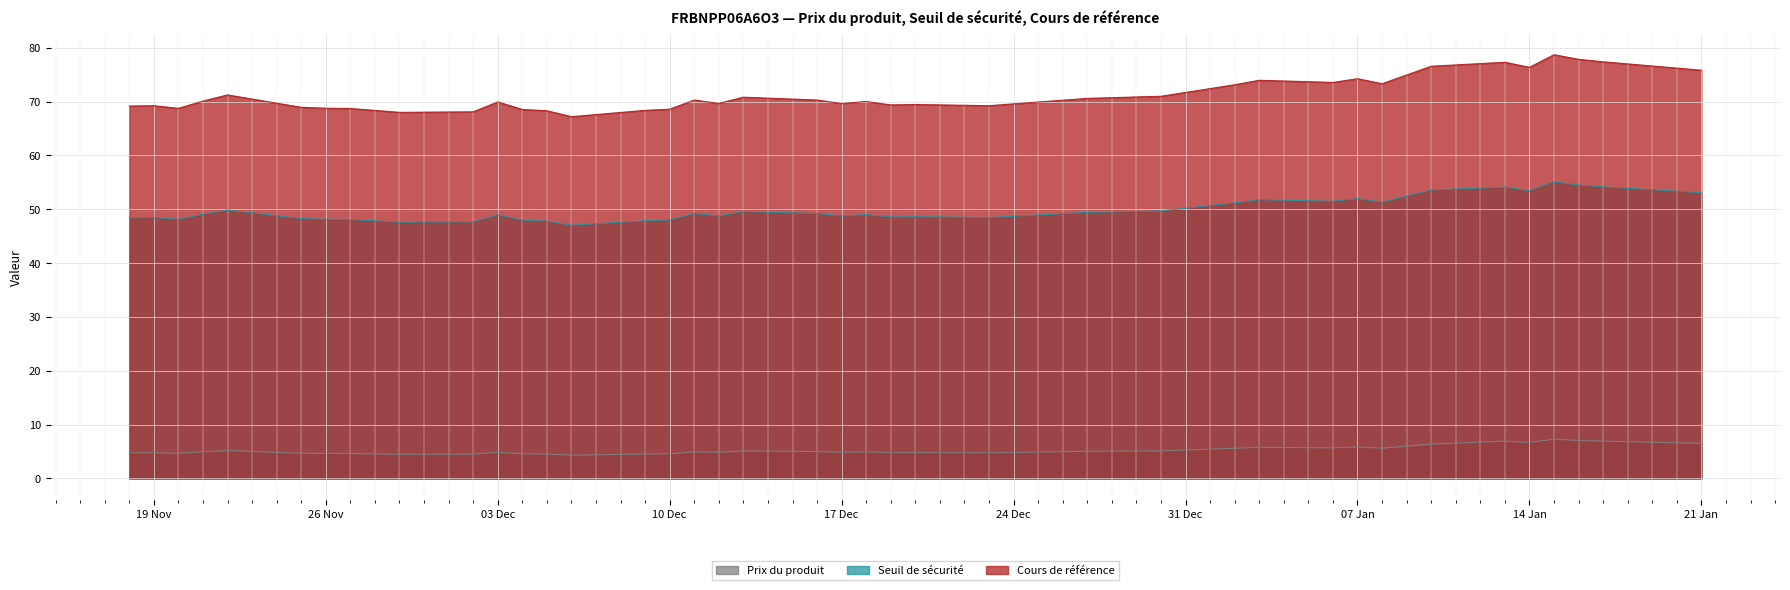

What is the maximum value for Prix du produit?

7.3